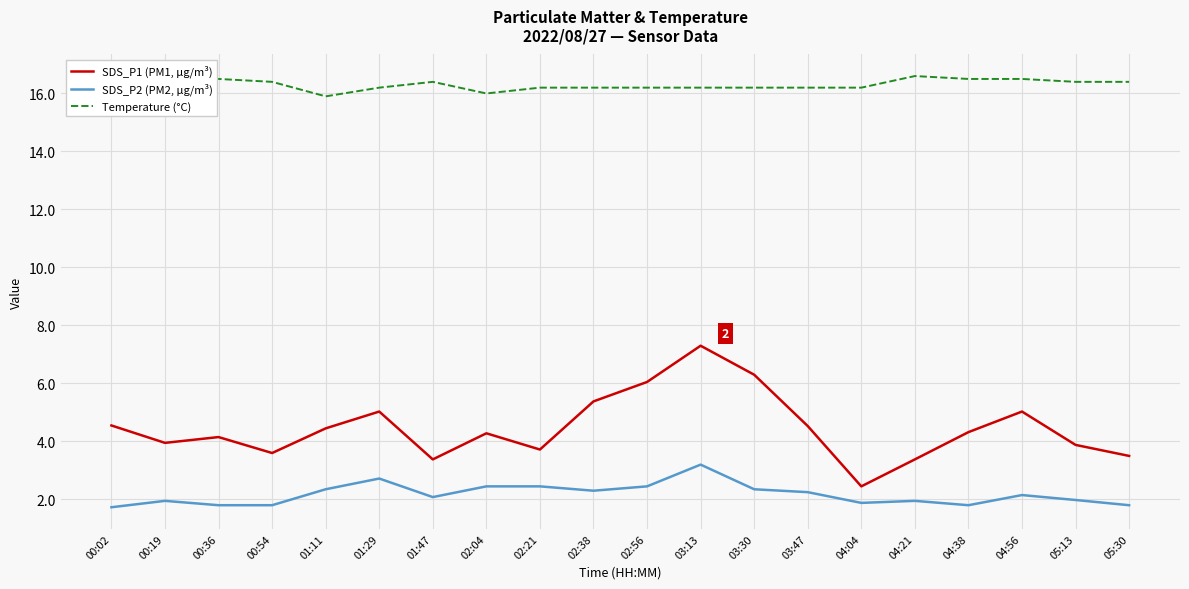

At which category is the sum across all series the highest?

03:13